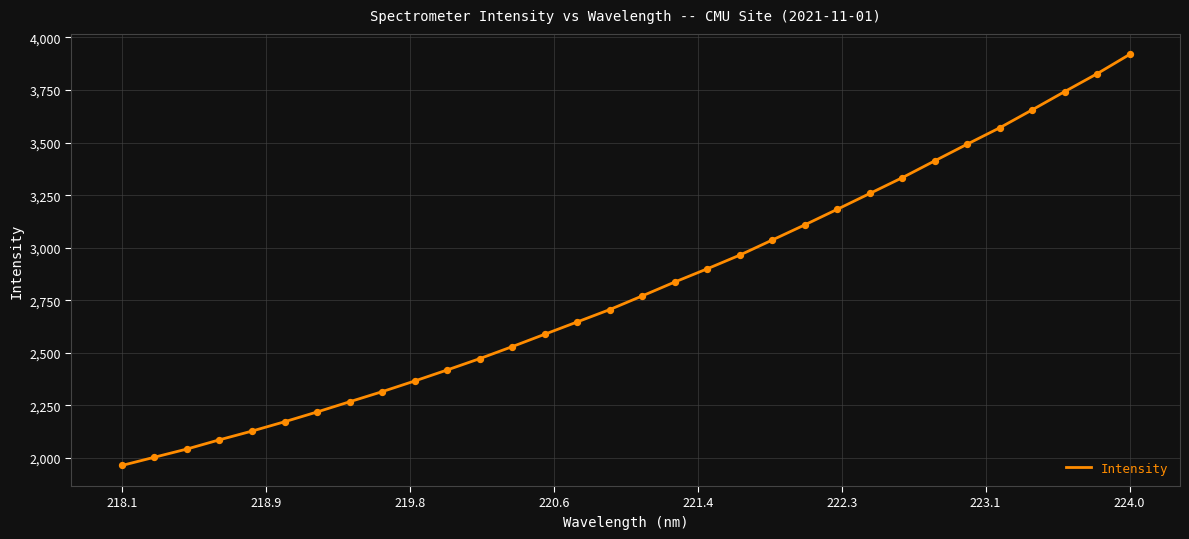

What is the greatest value displayed?

3919.4